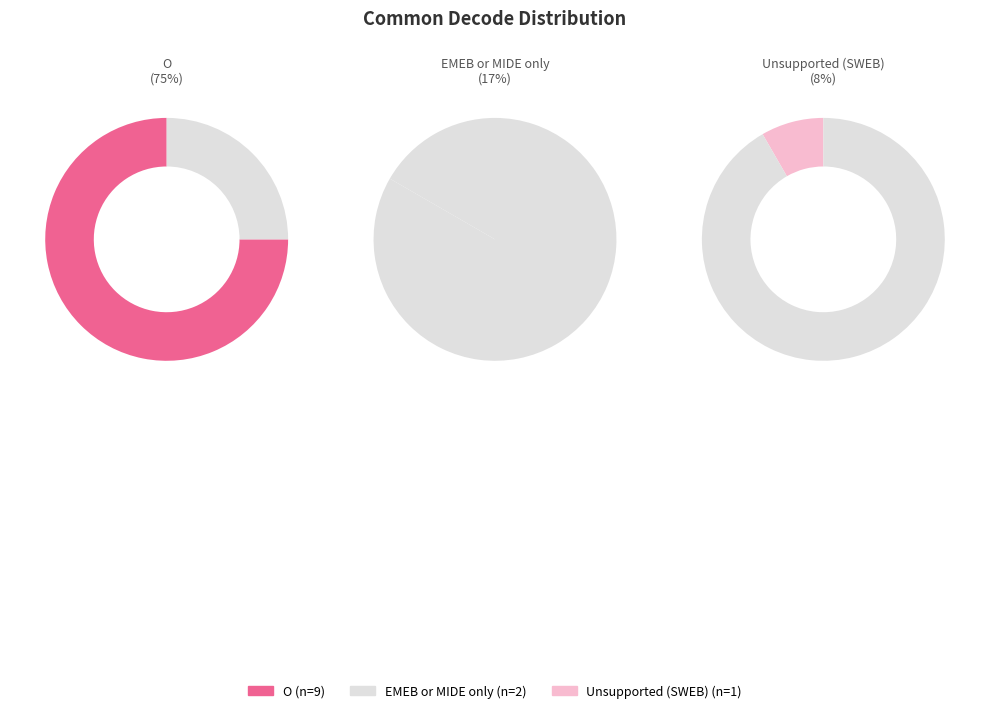

What percentage is the O slice, to the nearest percent?

75%